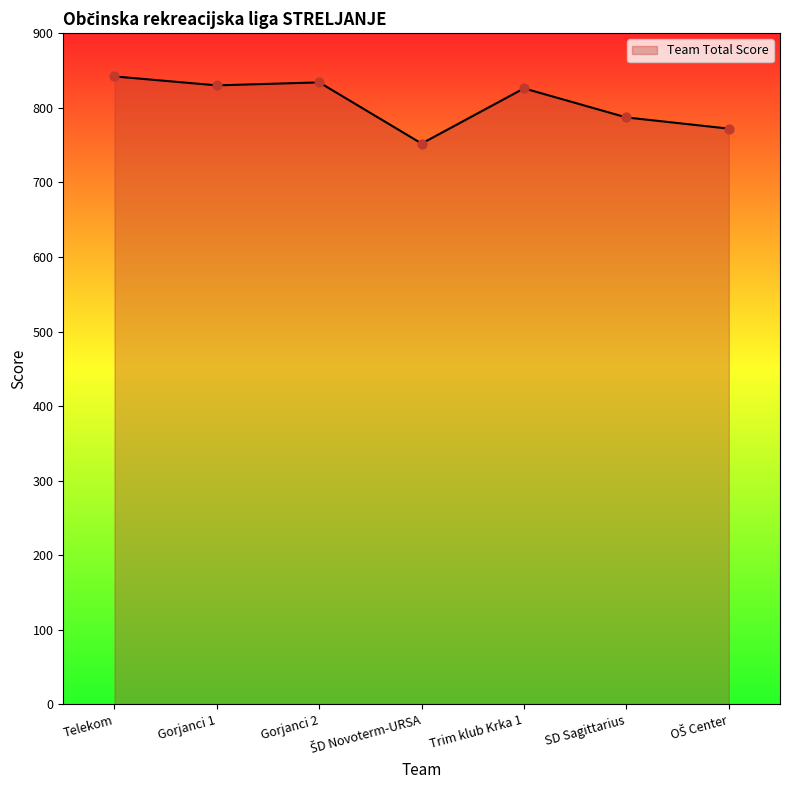

What is the ratio of the value at SD Sagittarius to the value at Telekom?

0.9